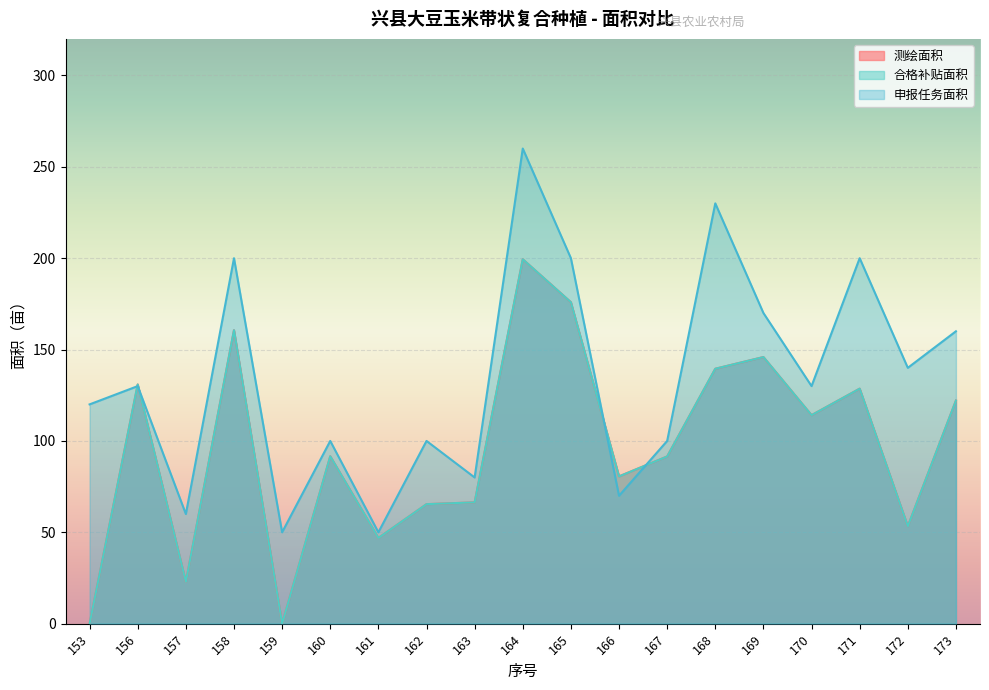

In 合格补贴面积, how many points are higher than both neighbors (excluding endpoints)?

6